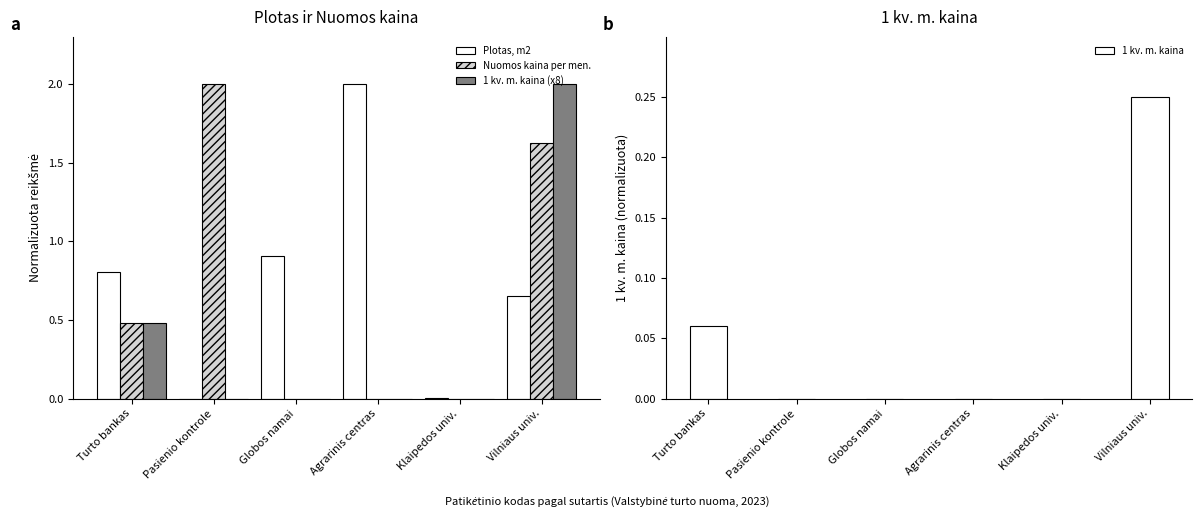

What is the difference between the highest and lowest values at Agrarinis centras?

2.0